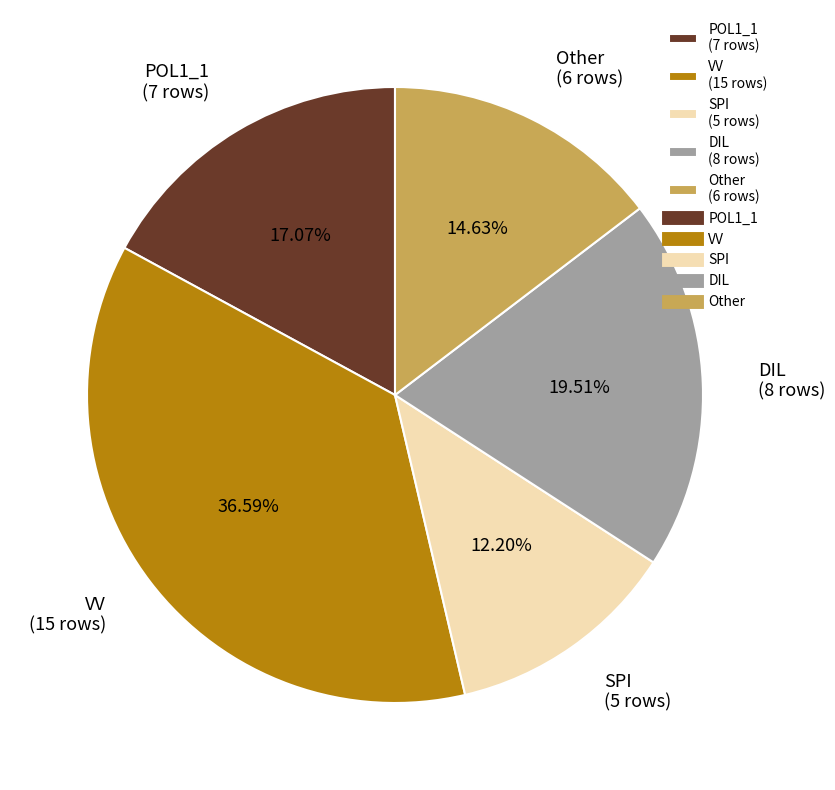

Combined, do VV (15 rows) and Other (6 rows) account for over 50%?

Yes